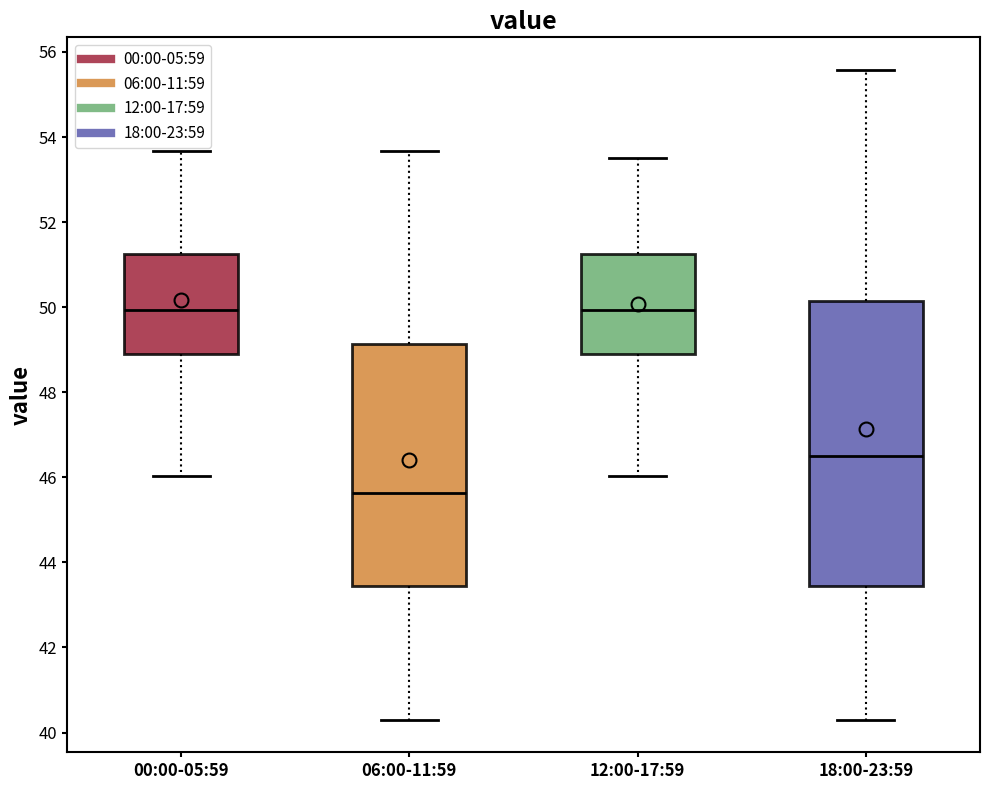

Reading left to right, read every box against the y-axis: the position of its median line, the range the box covers, and the ends of its whiskers. The values are not printed on the chart, so give them approximately, as read against the axis.

00:00-05:59: median 50.0, box 48.8 to 51.2, whiskers 46.0 to 53.6
06:00-11:59: median 45.6, box 43.4 to 49.2, whiskers 40.4 to 53.6
12:00-17:59: median 50.0, box 48.8 to 51.2, whiskers 46.0 to 53.6
18:00-23:59: median 46.6, box 43.4 to 50.2, whiskers 40.4 to 55.6